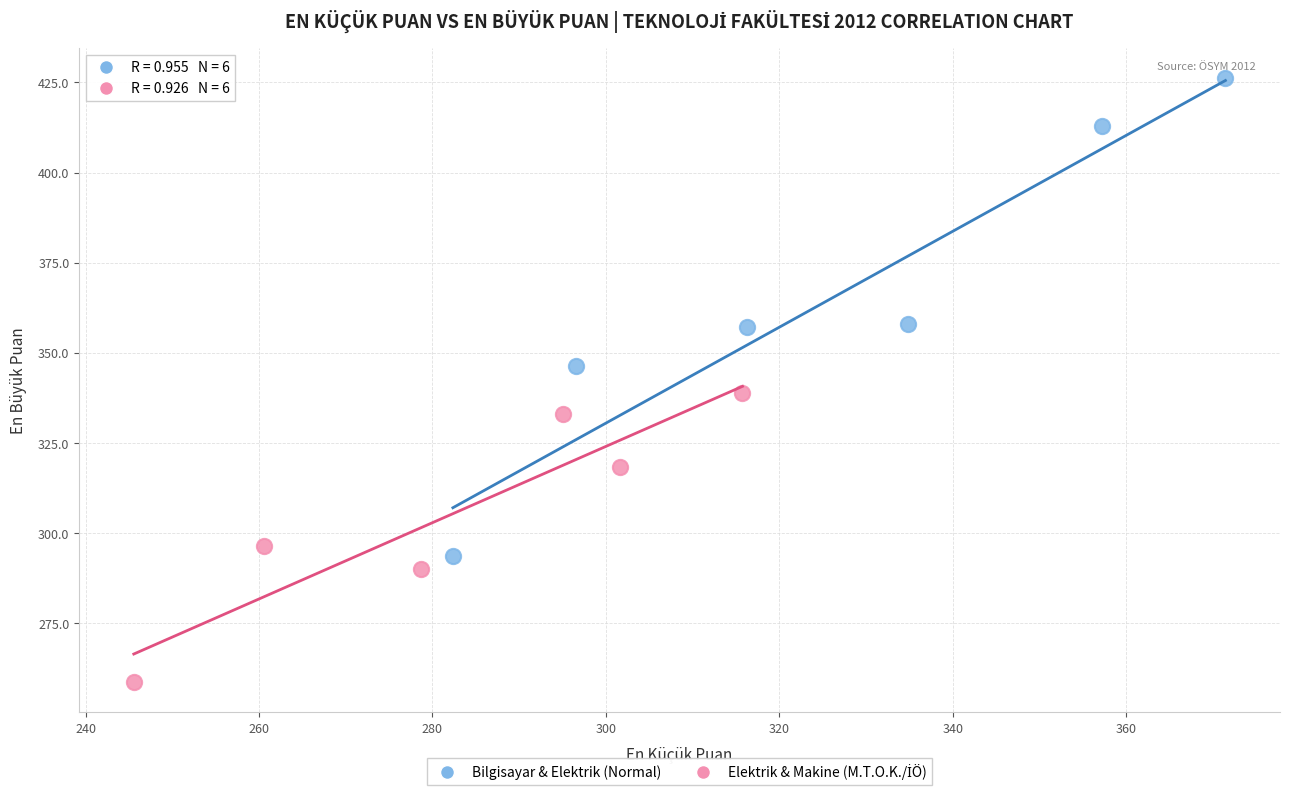

Which series contains the highest Y value?

Bilgisayar & Elektrik (Normal)